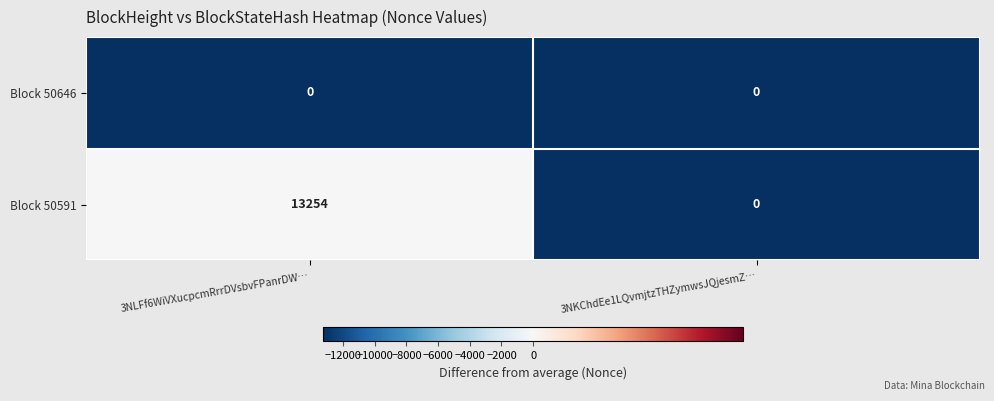

Reading left to right, extract all data points from this chart.

Block 50646: 0	0
Block 50591: 13254	0